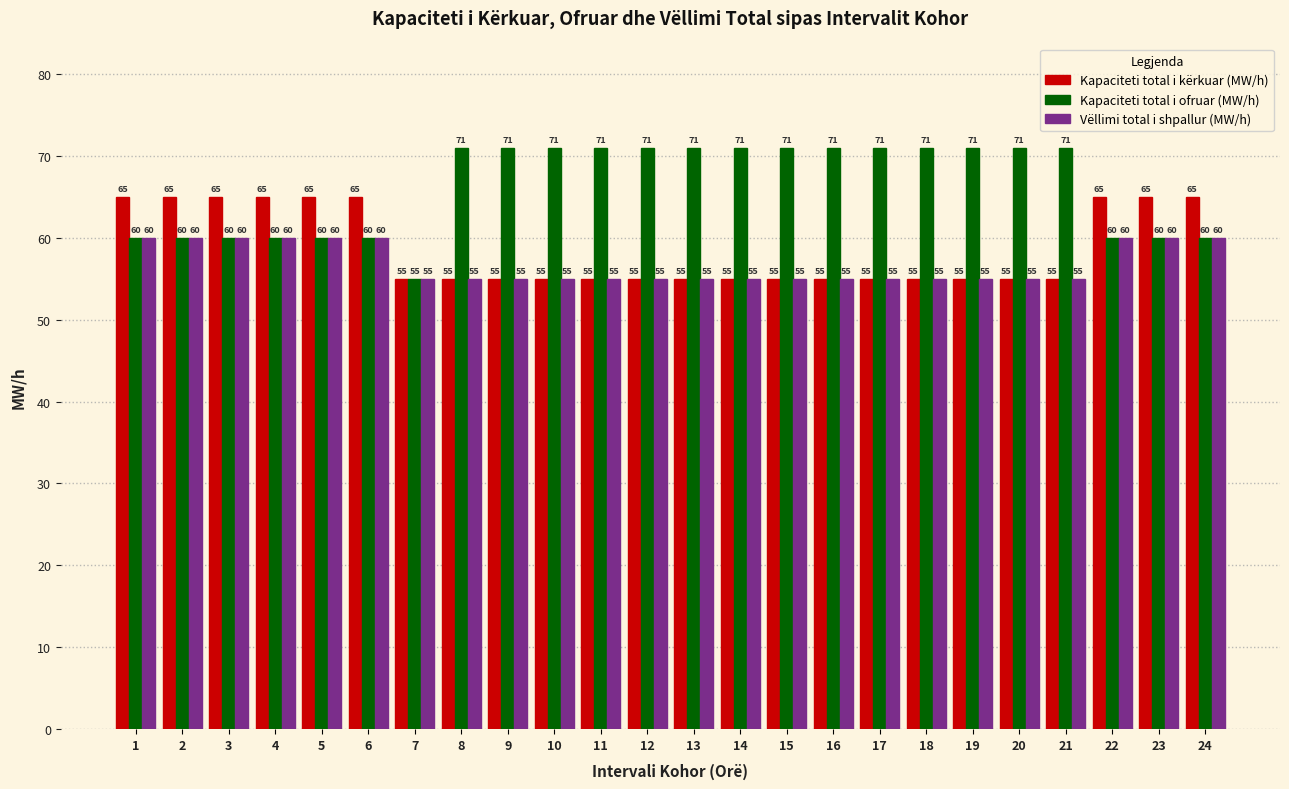

What is the minimum value shown in the chart?

55